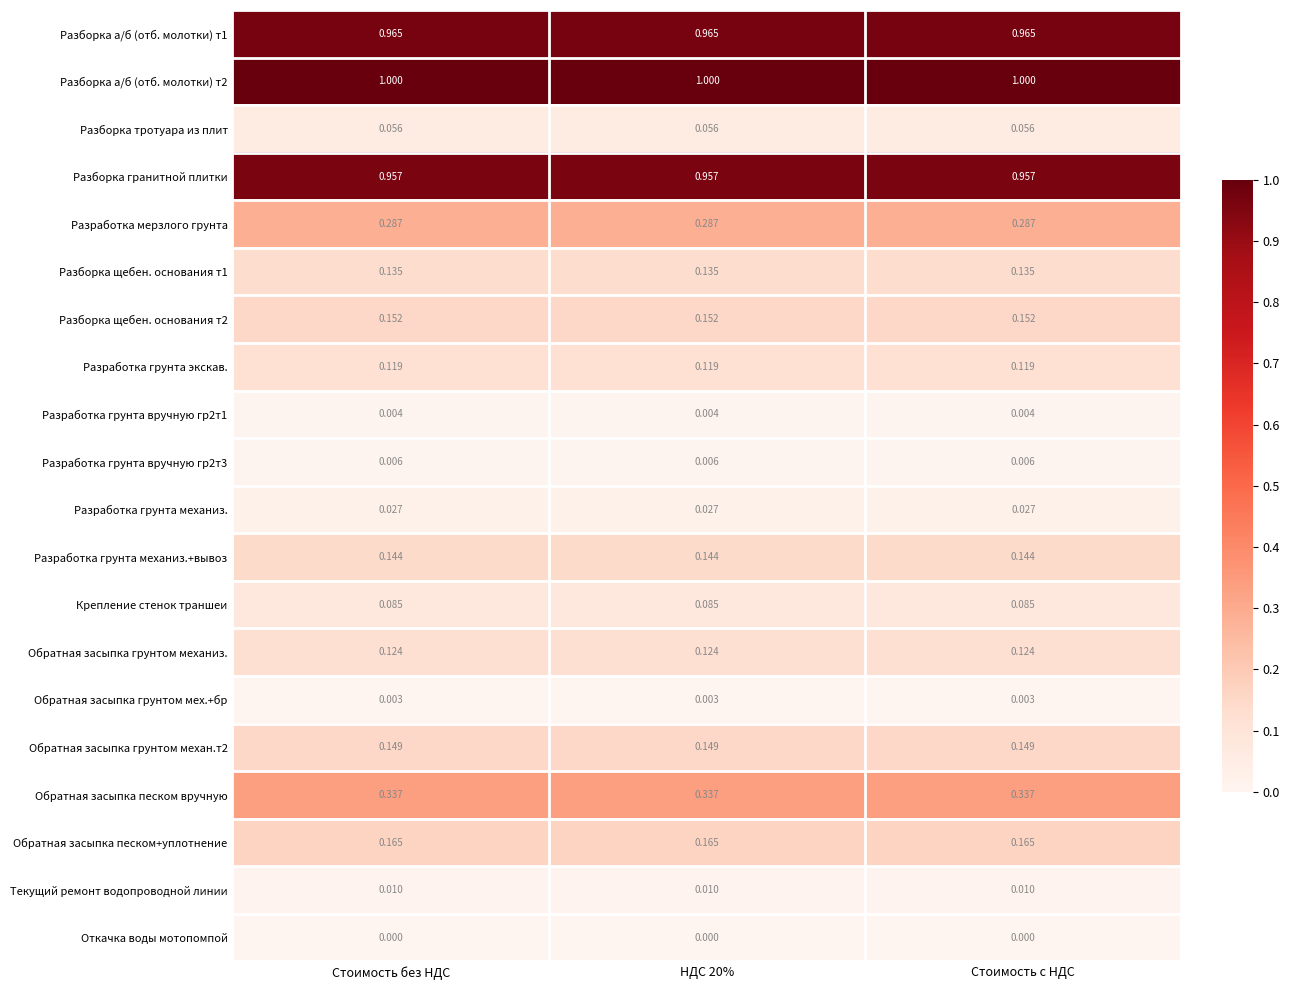

Is the value of Обратная засыпка песком вручную at Стоимость с НДС greater than the value of Обратная засыпка песком+уплотнение at НДС 20%?

Yes